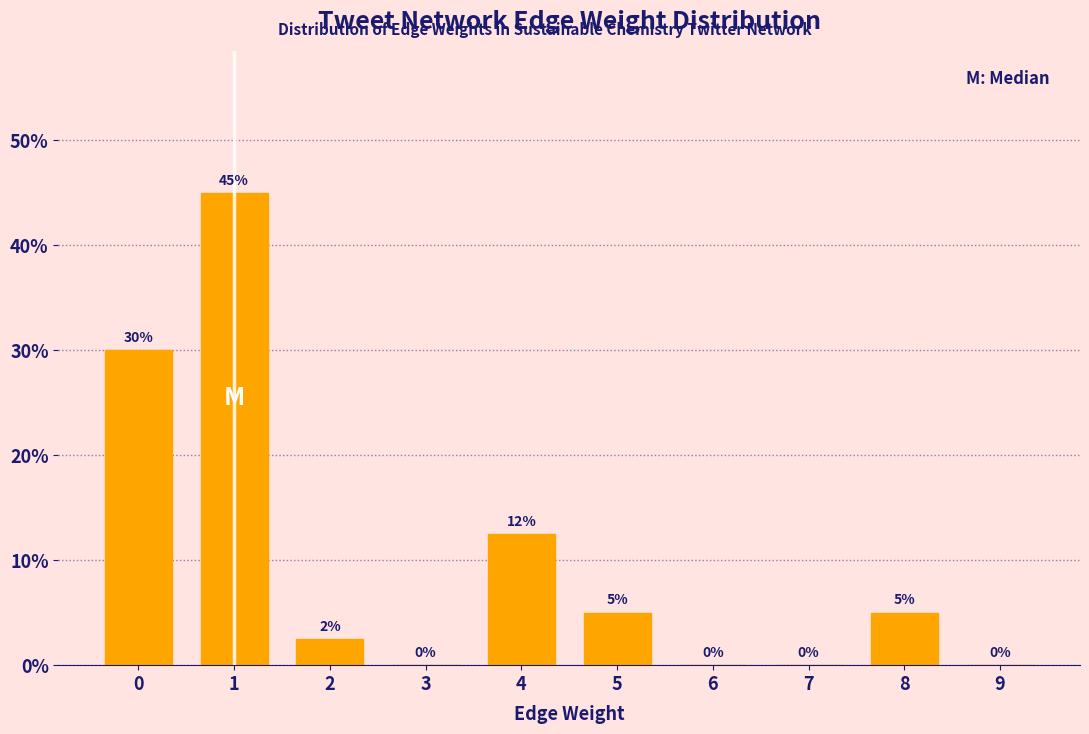

True or false: the data shows 5.0 at 8.

True